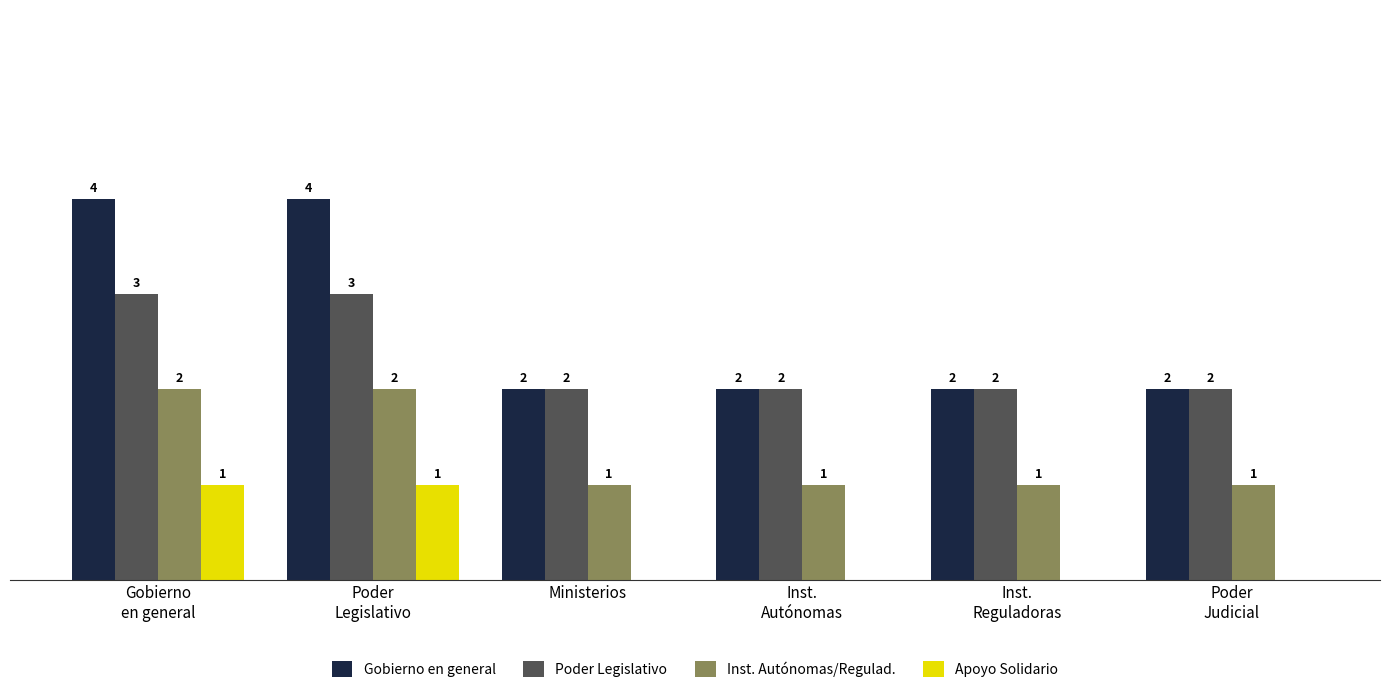

Are the bars horizontal?

No